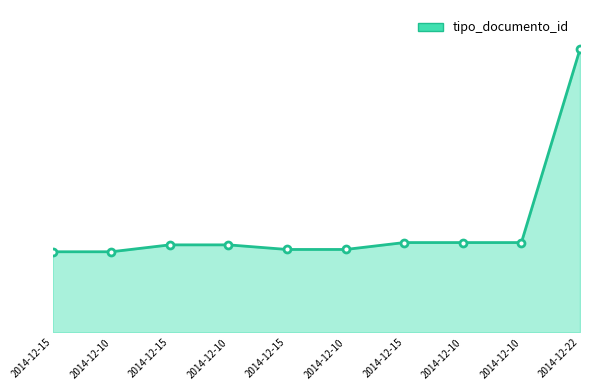

What is the ratio of the value at 2014-12-15 to the value at 2014-12-10?

1.1